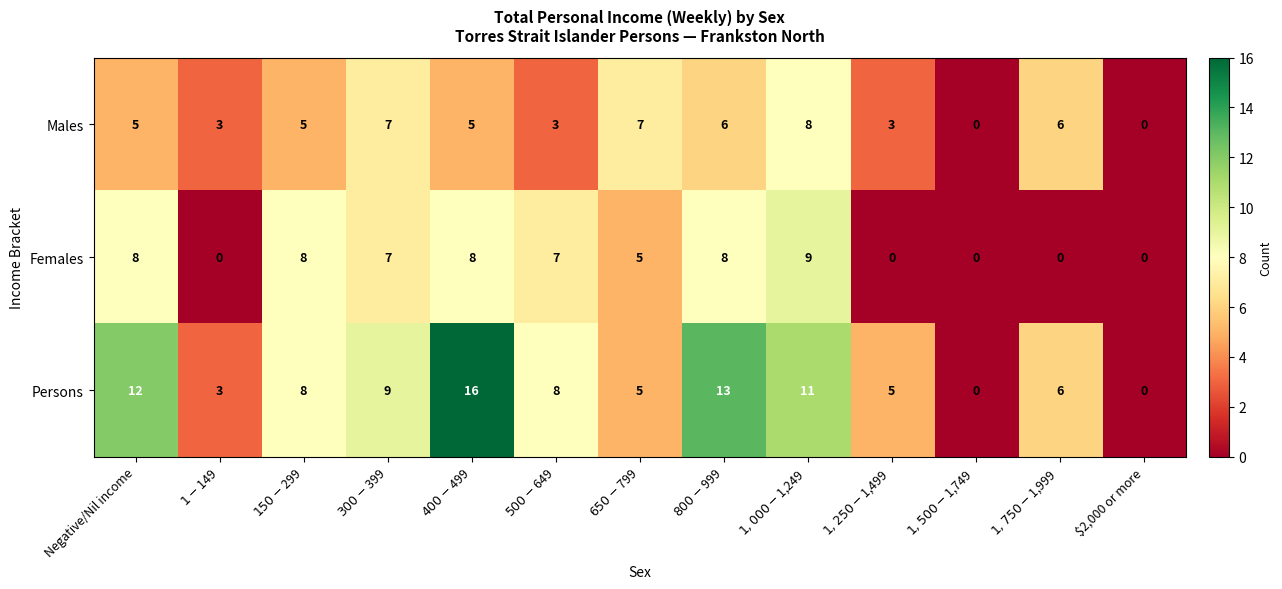

What is the maximum value shown in the chart?

16